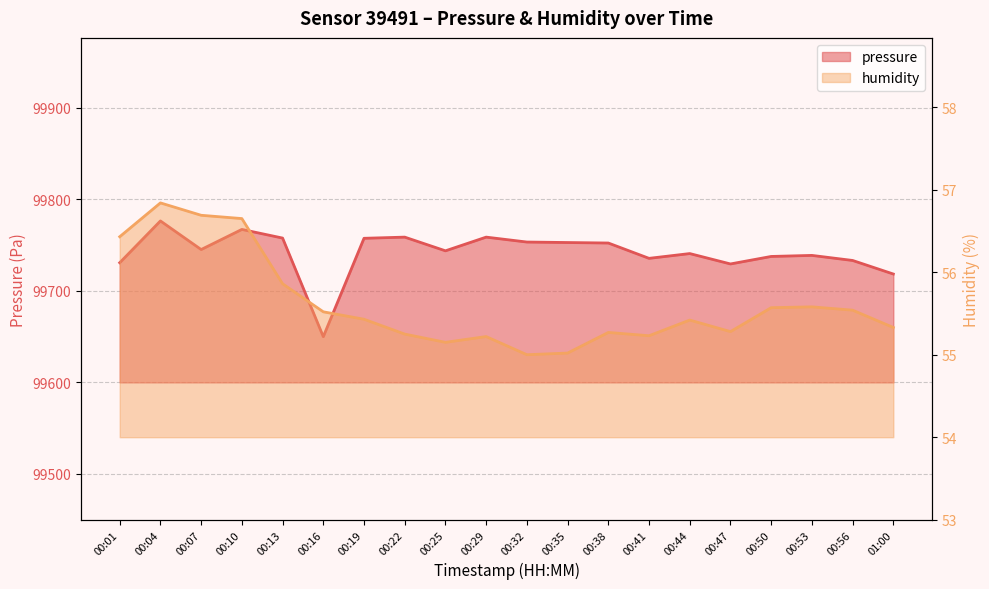

What is the label of the 3rd point from the right?

00:53